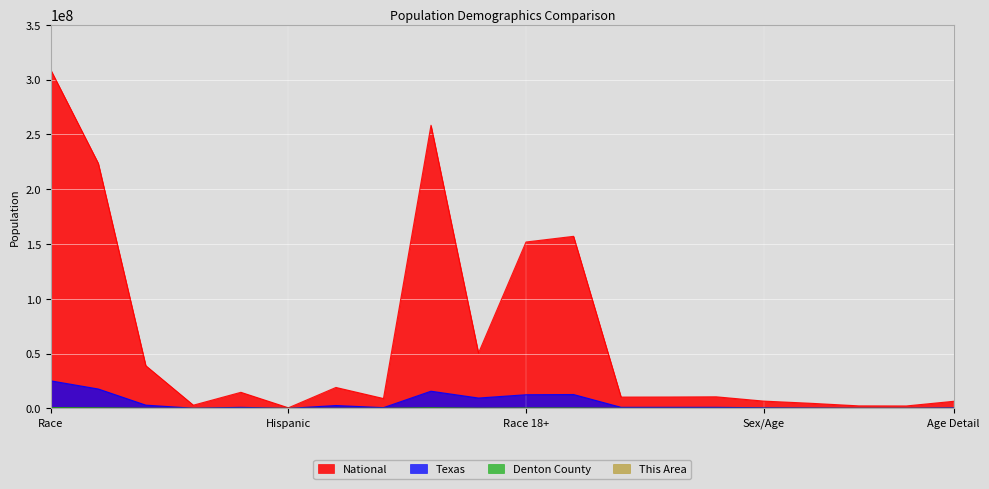

True or false: Texas and Denton County cross at least once.

False